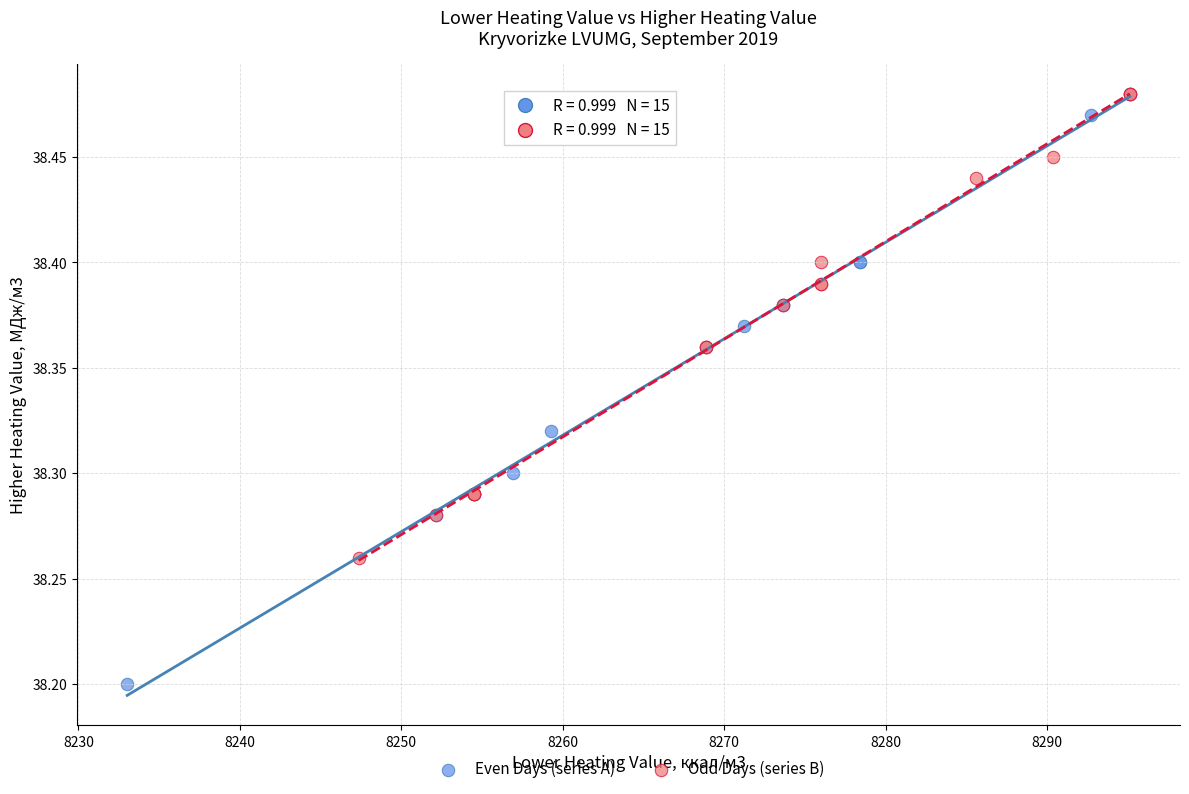

Which series reaches the minimum Y coordinate?

Even Days (series A)